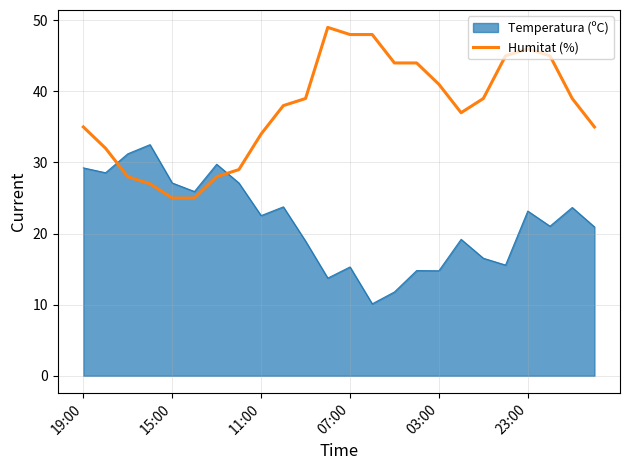

List the series in order of their peak value, highest first.

Humitat (%), Temperatura (ºC)